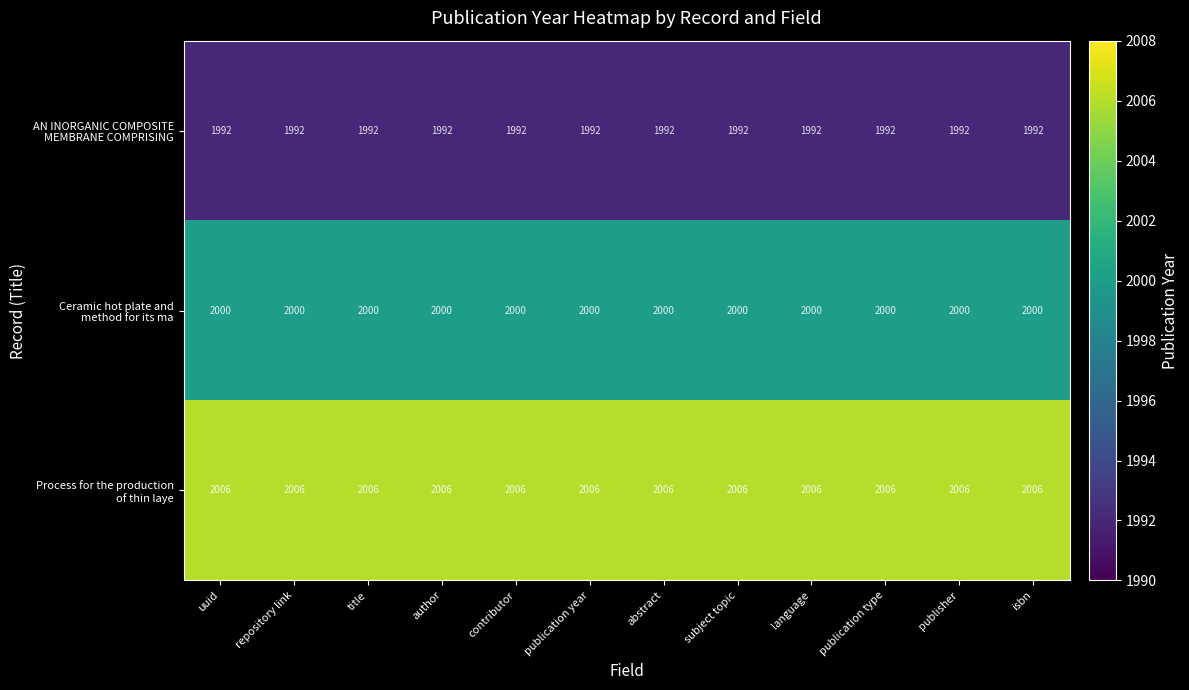

At how many categories does at least one series exceed 1993?

12